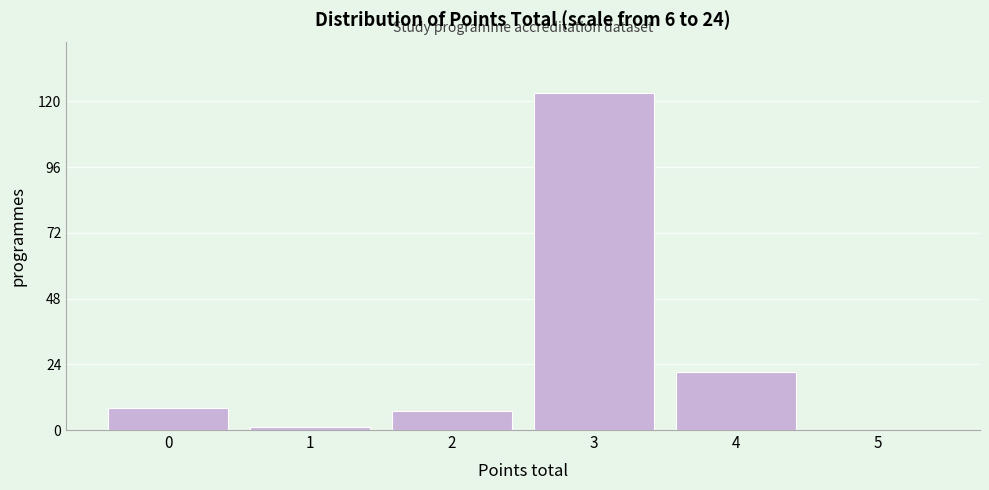

Reading right to left, transcribe all the data shown in this chart.

5=0	4=21	3=123	2=7	1=1	0=8